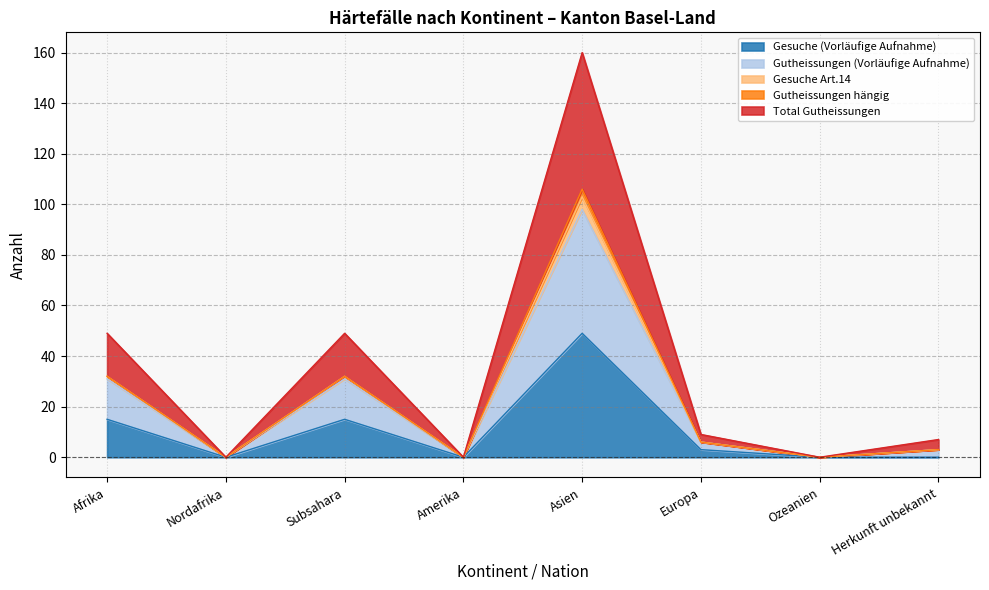

The value of Gesuche (Vorläufige Aufnahme) at Afrika is 15. True or false?

True